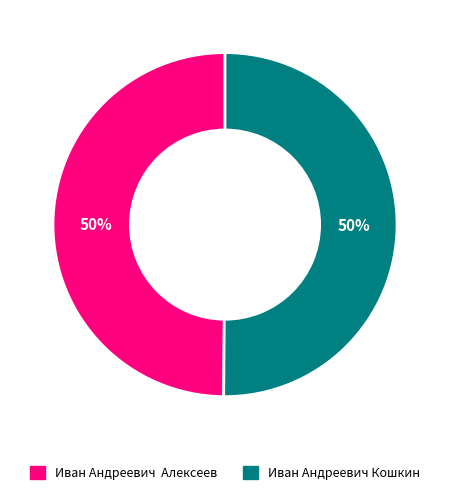

Combined, do Иван Андреевич Кошкин and Иван Андреевич Алексеев account for over 50%?

Yes